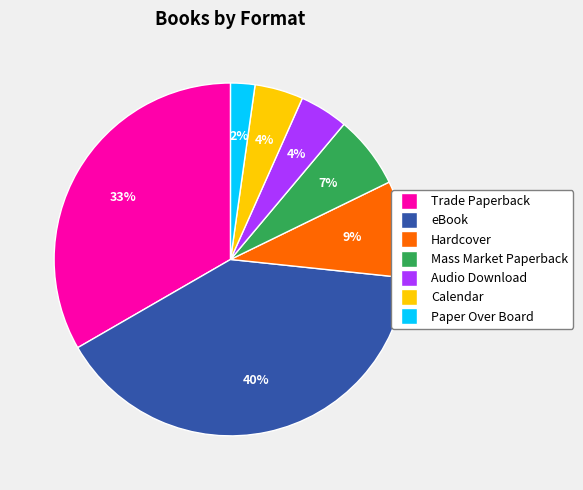

To the nearest percent, what portion does Mass Market Paperback represent?

7%